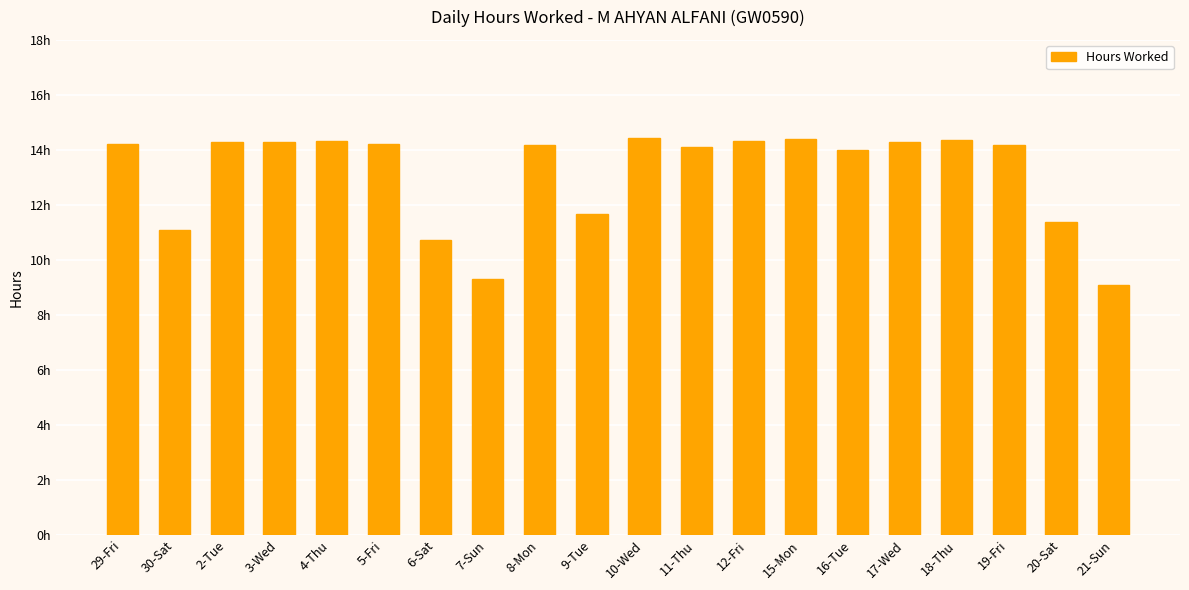

Reading left to right, extract all data points from this chart.

29-Fri=14.2	30-Sat=11.1	2-Tue=14.3	3-Wed=14.3	4-Thu=14.3	5-Fri=14.2	6-Sat=10.7	7-Sun=9.3	8-Mon=14.2	9-Tue=11.7	10-Wed=14.4	11-Thu=14.1	12-Fri=14.3	15-Mon=14.4	16-Tue=14.0	17-Wed=14.3	18-Thu=14.3	19-Fri=14.2	20-Sat=11.4	21-Sun=9.1